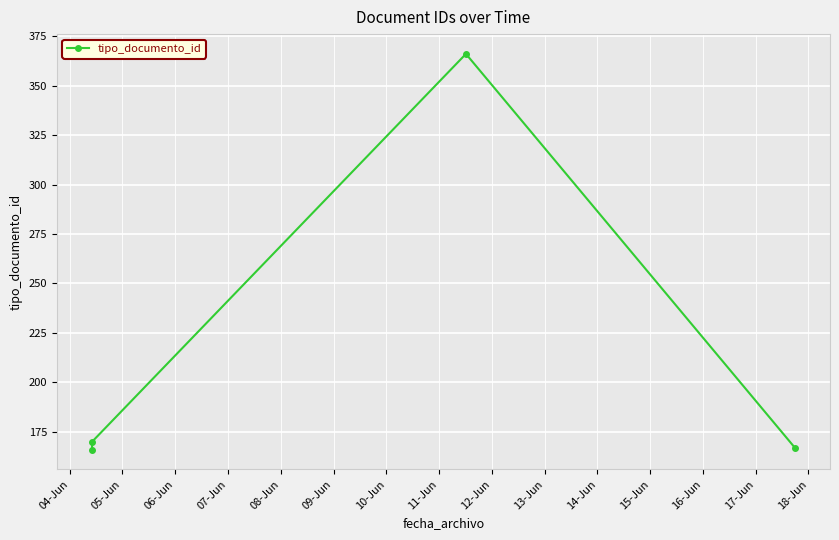

What is the value of the 3rd point from the left?

366